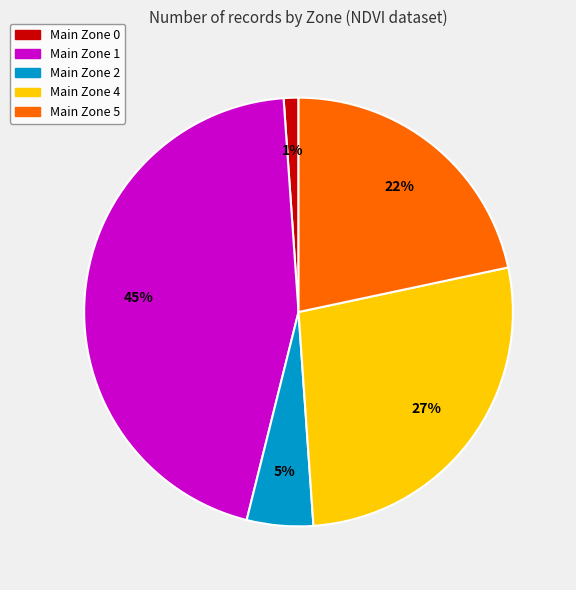

To the nearest percent, what is the average slice percentage?

20%